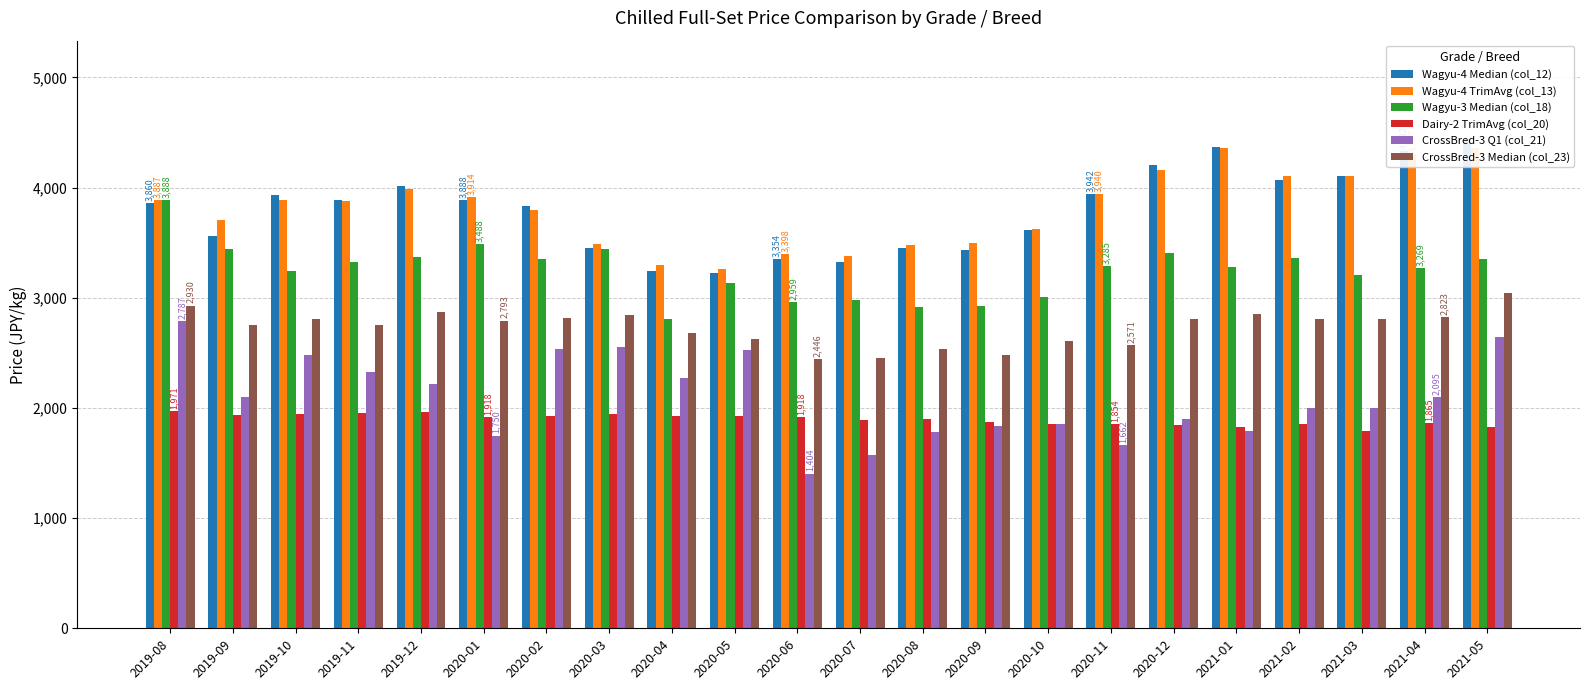

Which category has the lowest value in the CrossBred-3 Median (col_23) series?

2020-06